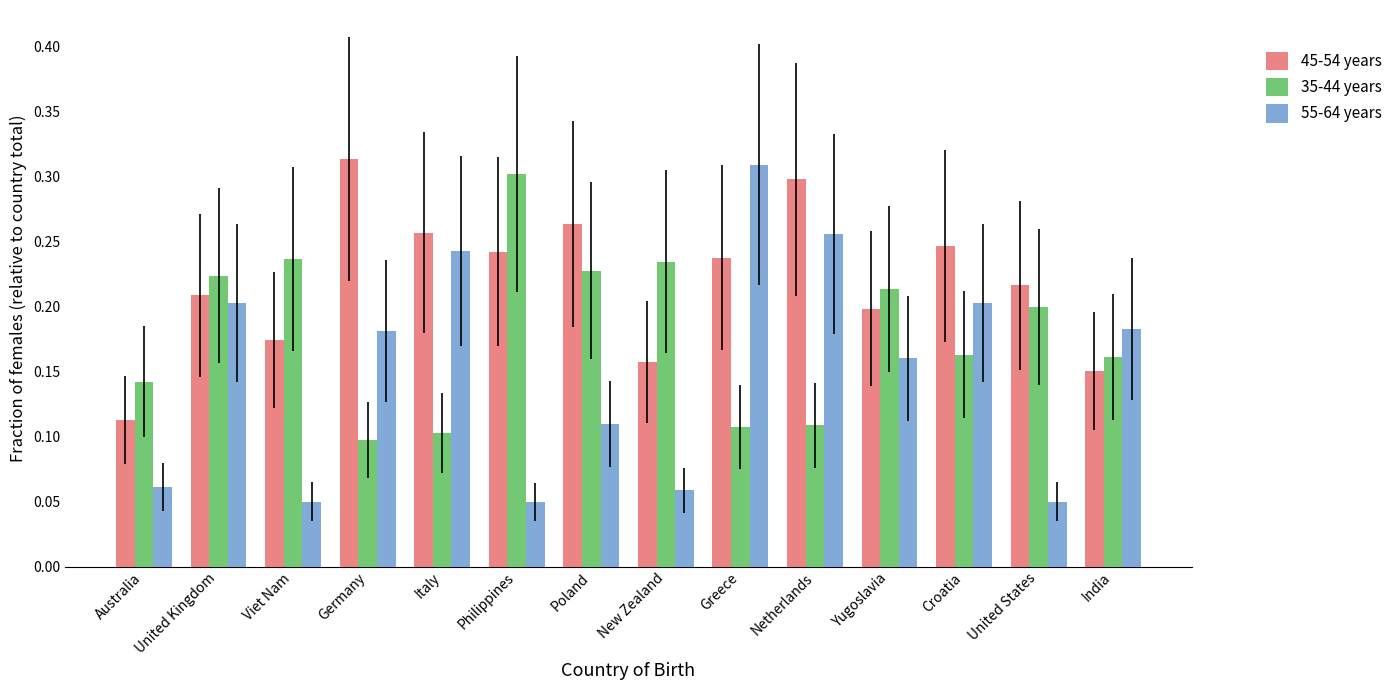

True or false: 35-44 years has a value of 0.1 at Greece.

True